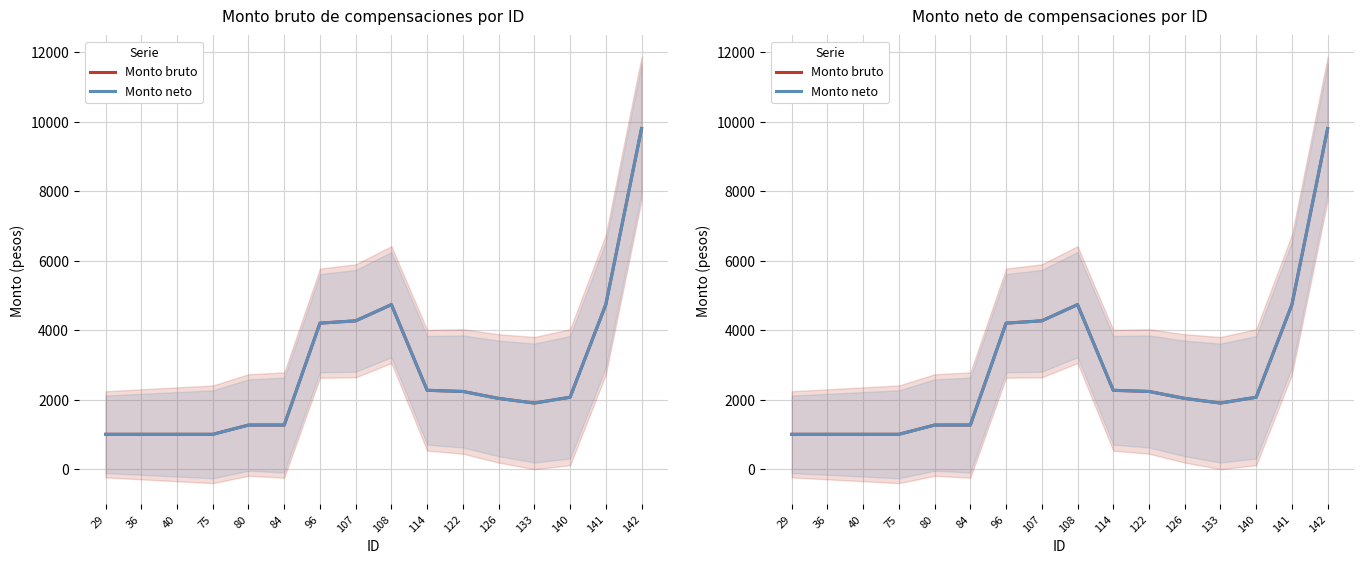

True or false: Monto neto has a value of 6351.6 at 96.

False